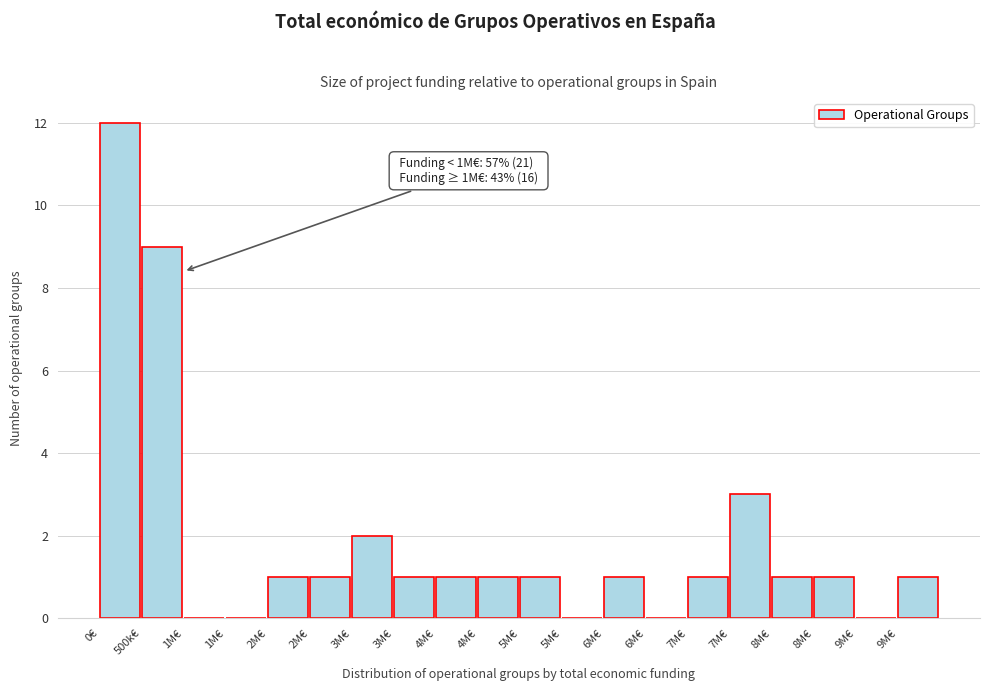

How many data points does each series have?

20